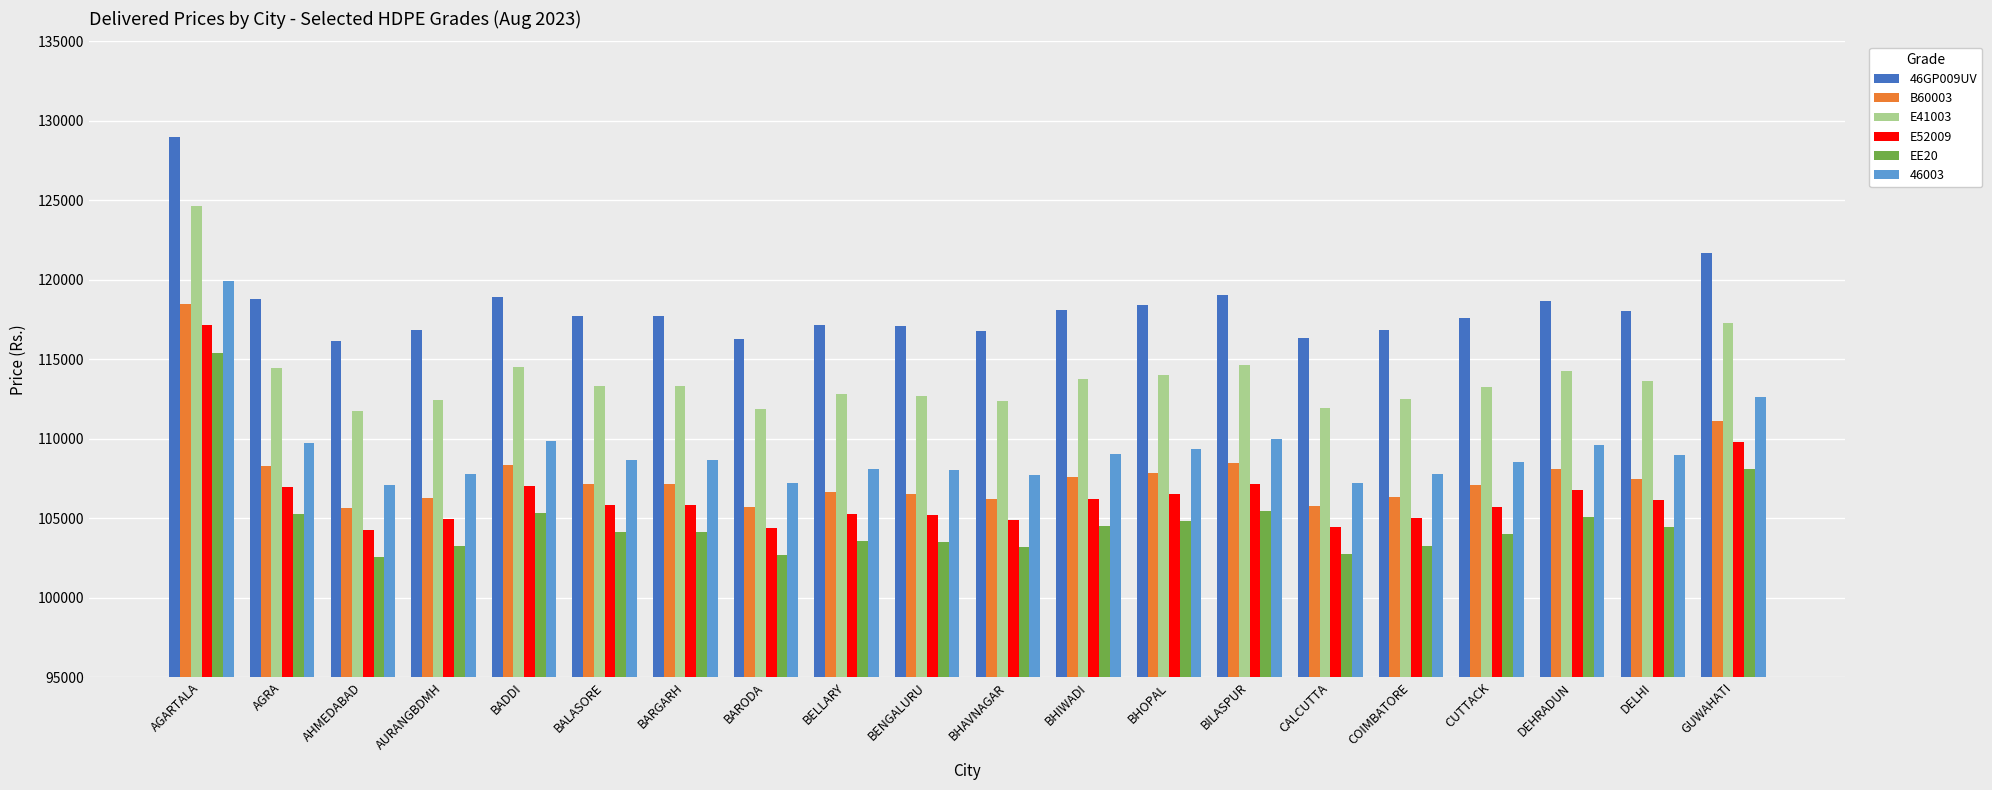

What is the spread (max minus min) of values at COIMBATORE?

13590